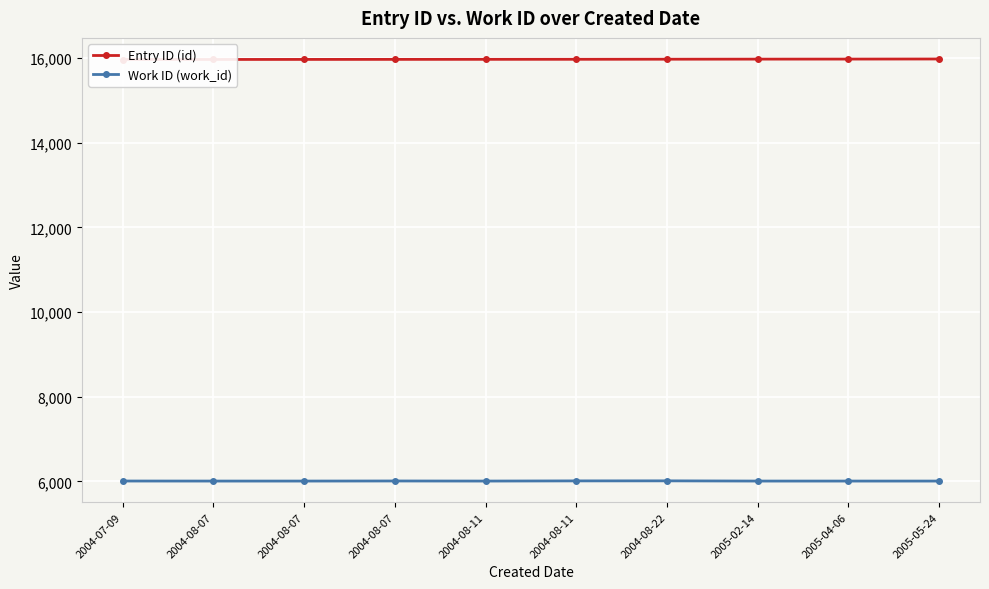

How many data points in Entry ID (id) are above 15970?

4